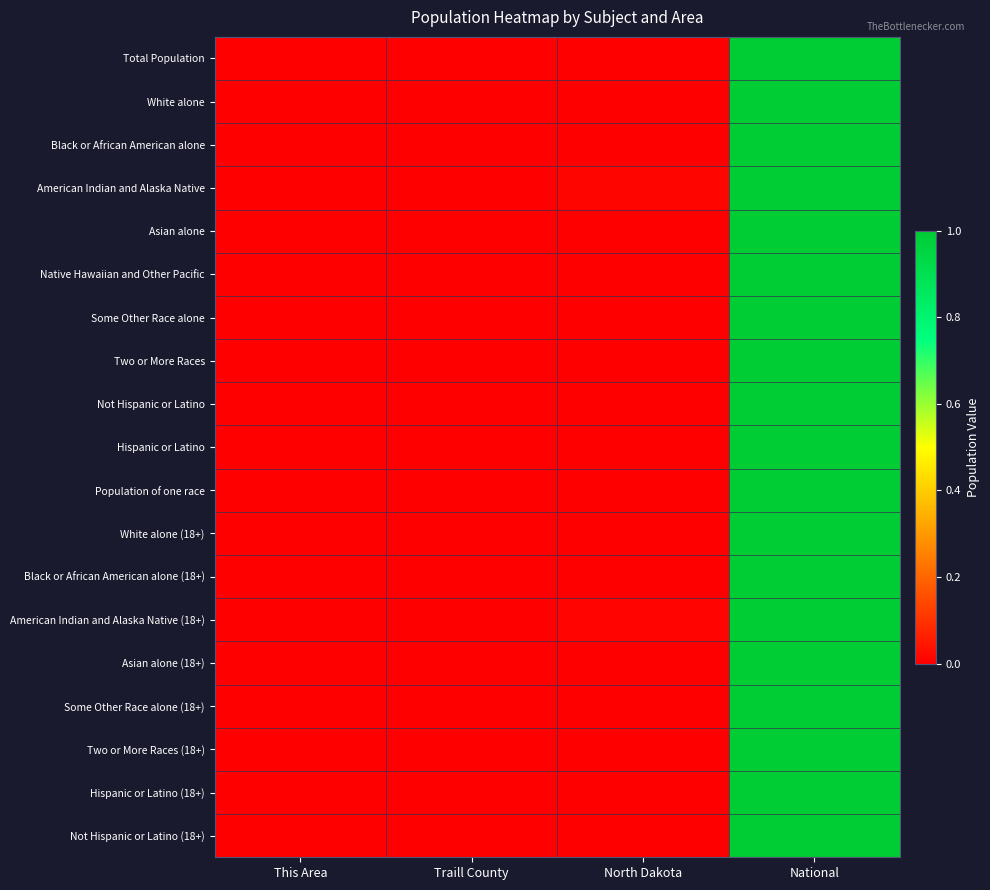

How many data points does each series have?

4